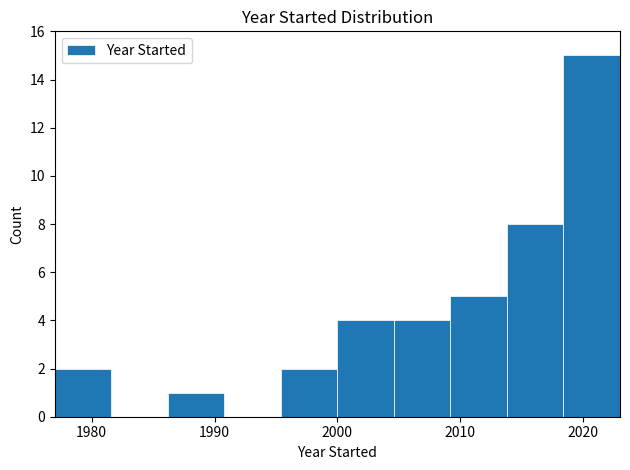

What is the height of the bar covering 2013.8 to 2018.4 on the x-axis? Neither the bar edges nor the heights are printed on the chart, so give them approximately, as read against the axes.

8